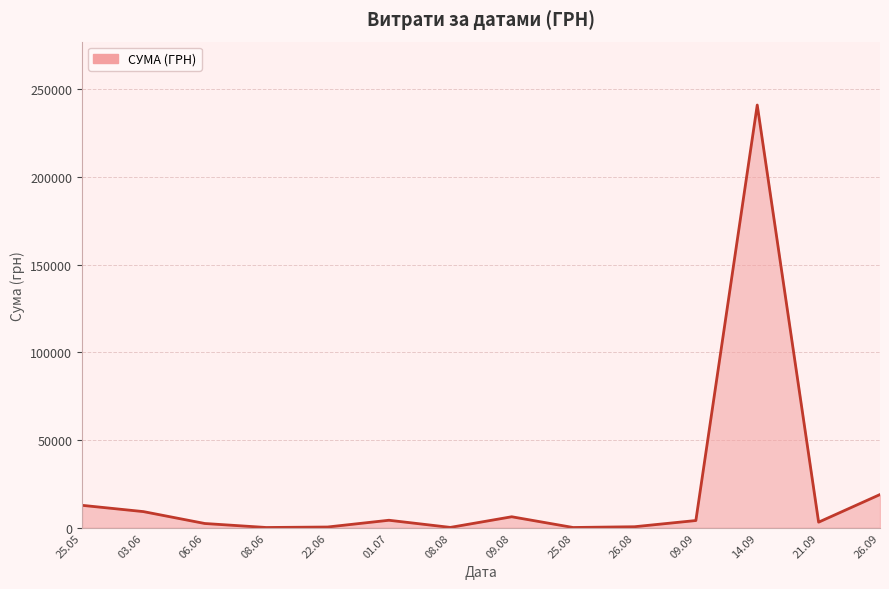

What is the smallest value displayed?

126.5